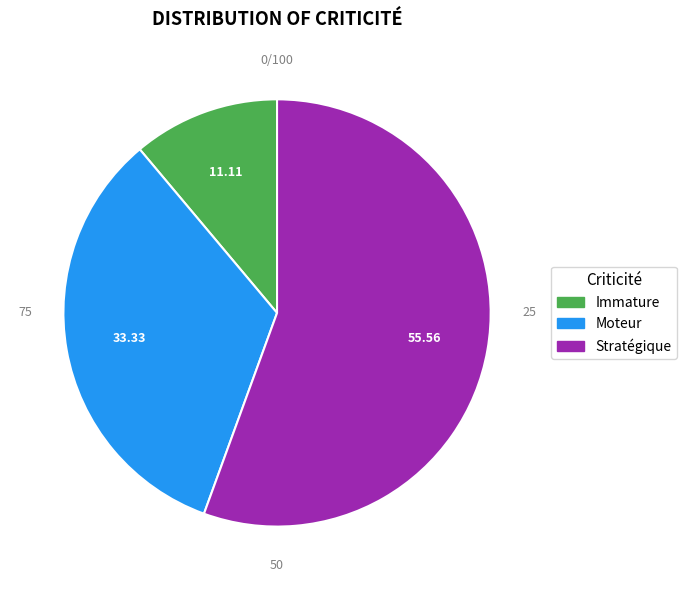

What is the majority slice?

Stratégique